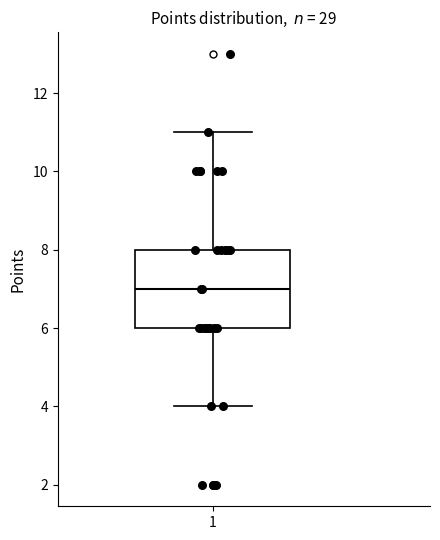

Transcribe this box plot: give where the median line is, the range the box spans, and where the two whiskers end, as read against the y-axis. The values are not printed on the chart, so give them approximately, as read against the axis.

median 7, box 6 to 8, whiskers 4 to 11